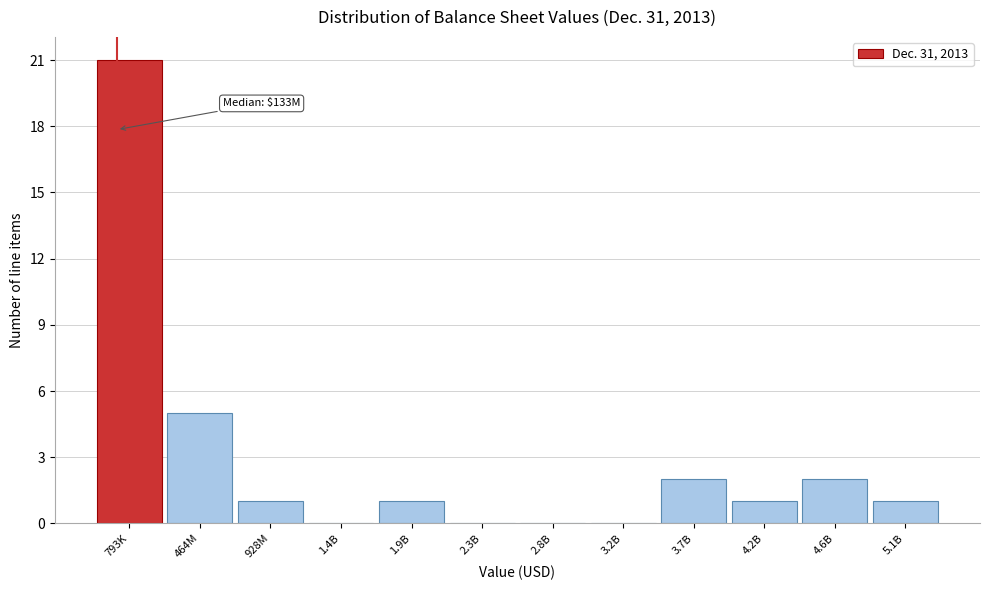

Reading left to right, what are all the values shown in this chart?

793K=21	464M=5	928M=1	1.4B=0	1.9B=1	2.3B=0	2.8B=0	3.2B=0	3.7B=2	4.2B=1	4.6B=2	5.1B=1